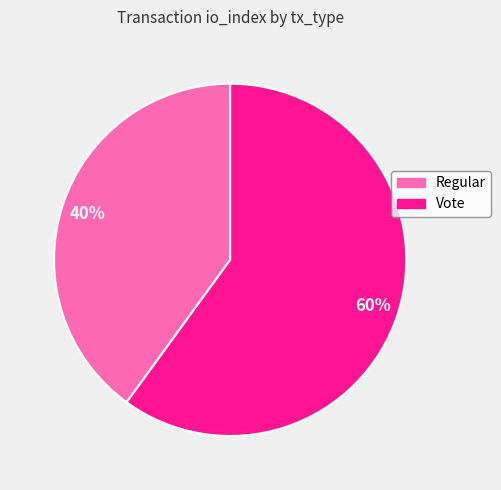

To the nearest percent, what is the average slice percentage?

50%